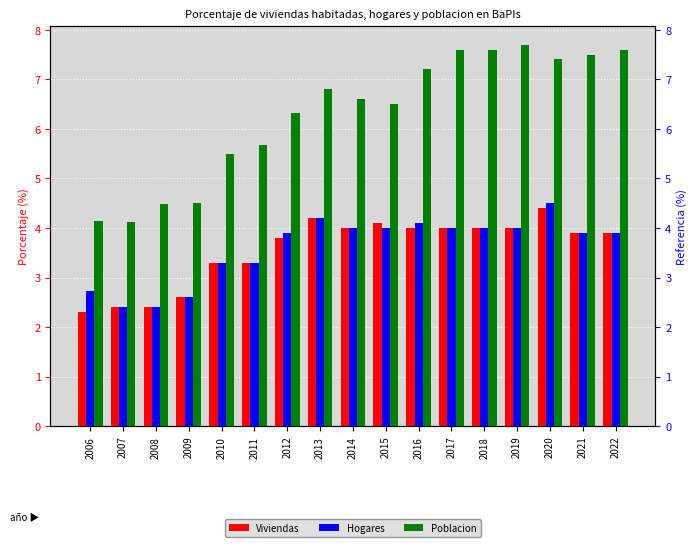

Where is Poblacion nearest to the value 5?

2010